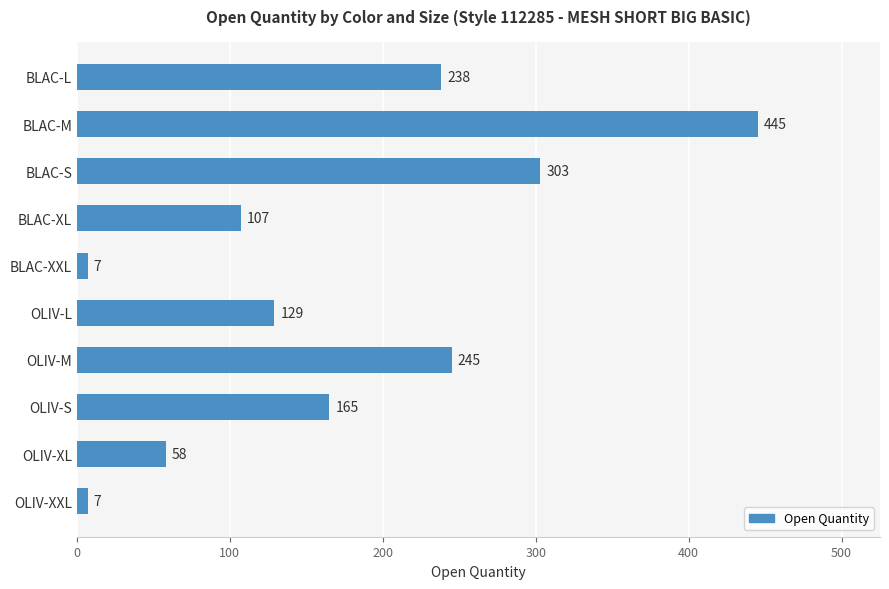

The value at BLAC-S is 303. True or false?

True